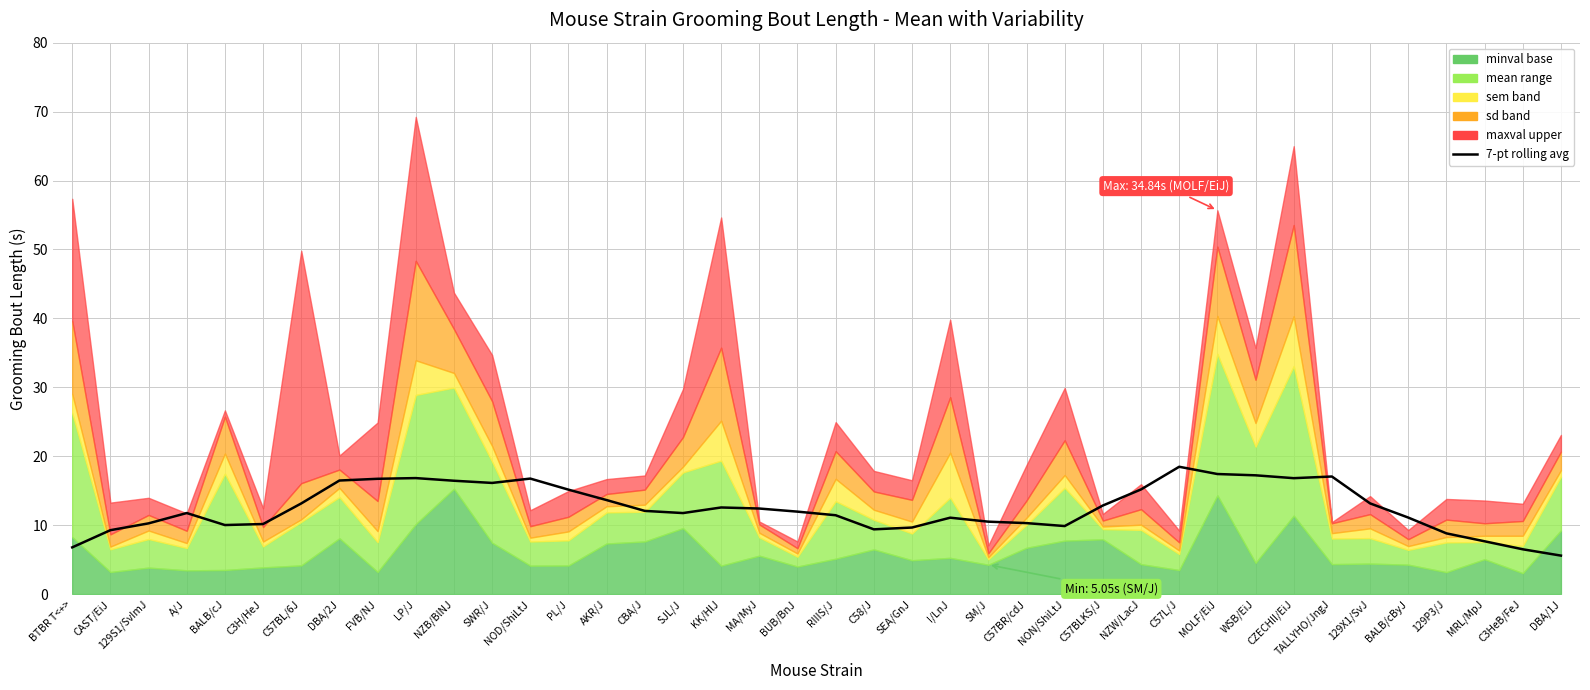

Which category has the highest value across all series?

C57L/J